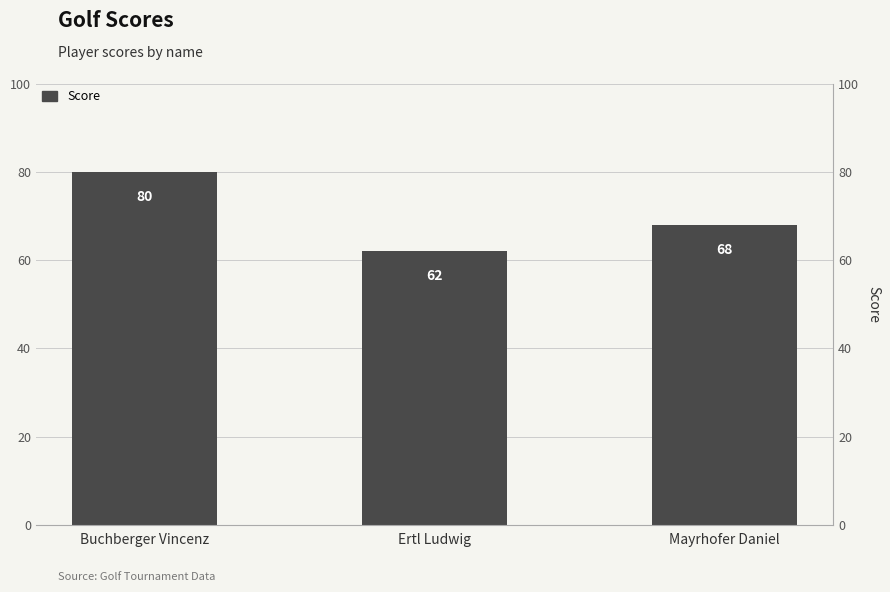

Rank the categories by value from lowest to highest.

Ertl Ludwig, Mayrhofer Daniel, Buchberger Vincenz